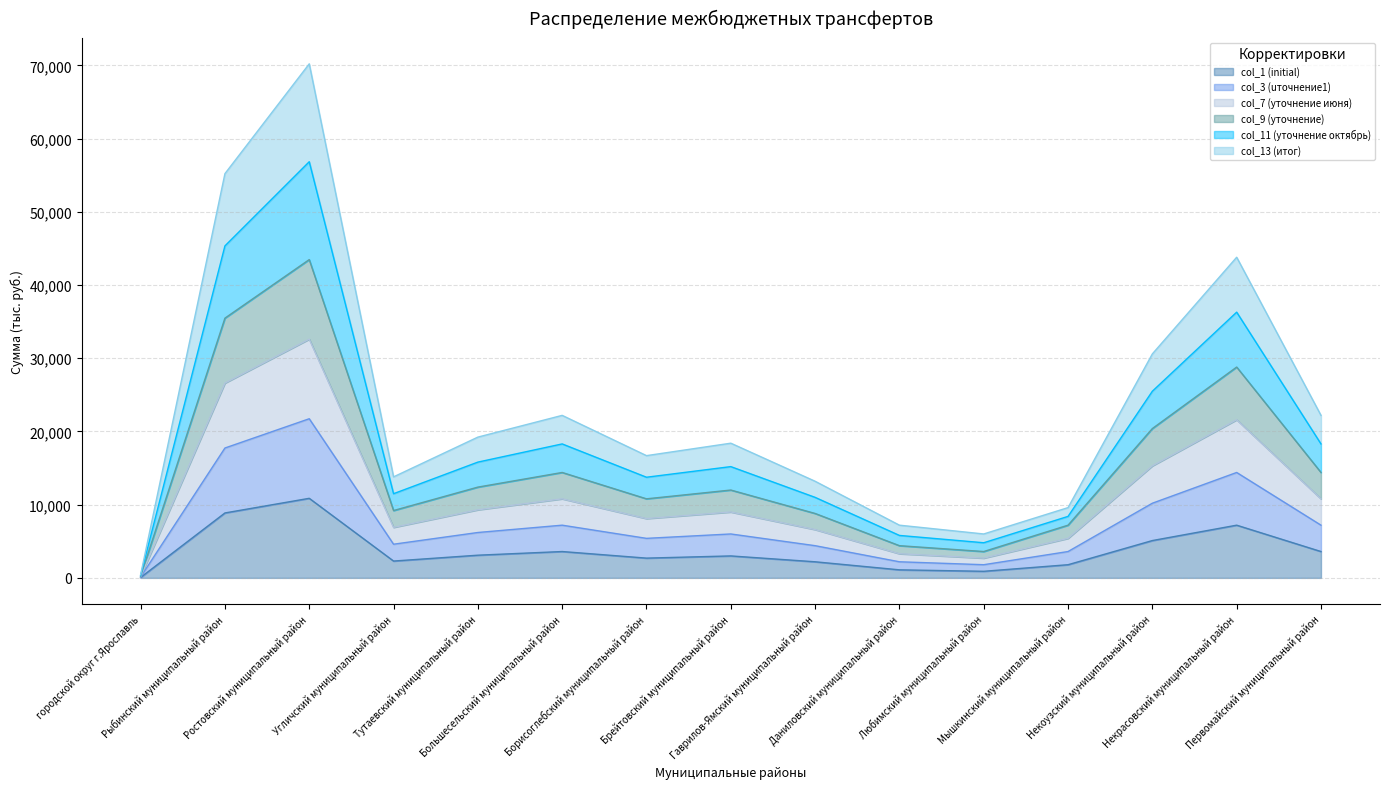

What is the total value across all series at Тутаевский муниципальный район?

66045